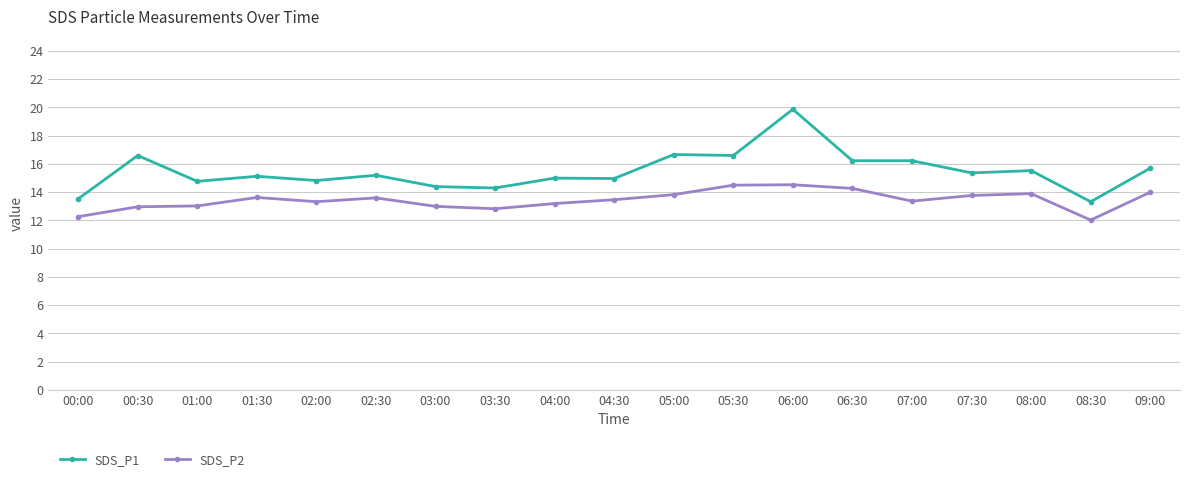

At which category is the sum across all series the highest?

06:00